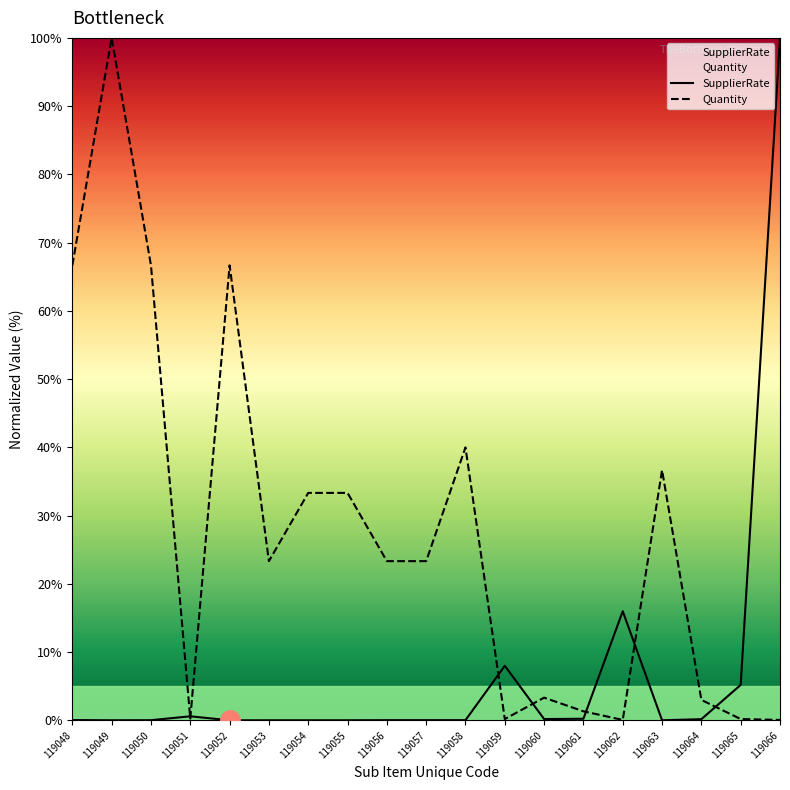

What is the sum of all SupplierRate values?

130.7